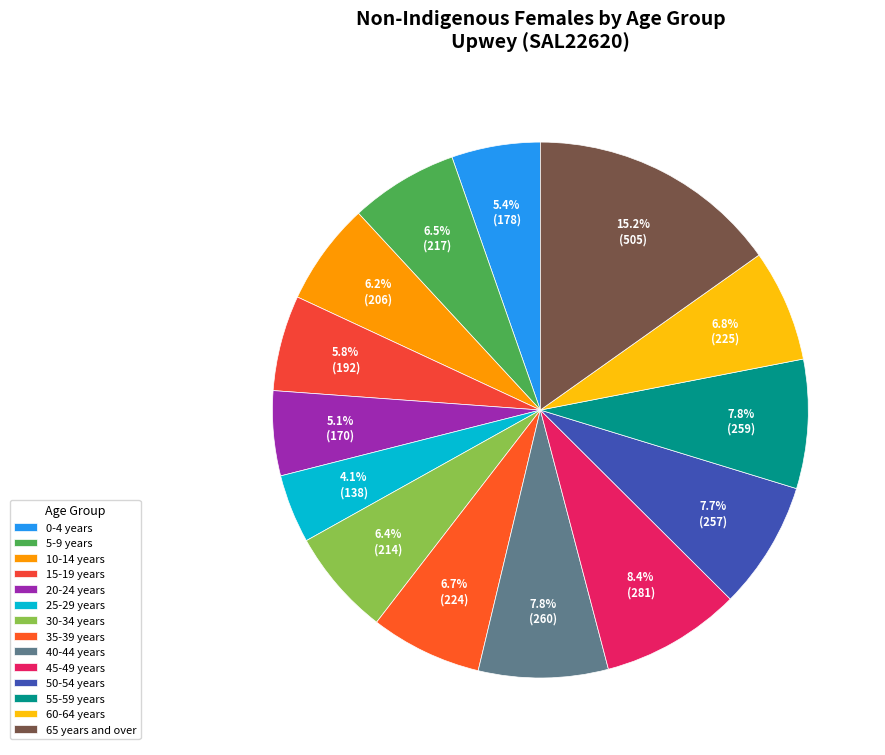

Combined, do 30-34 years and 25-29 years account for over 50%?

No